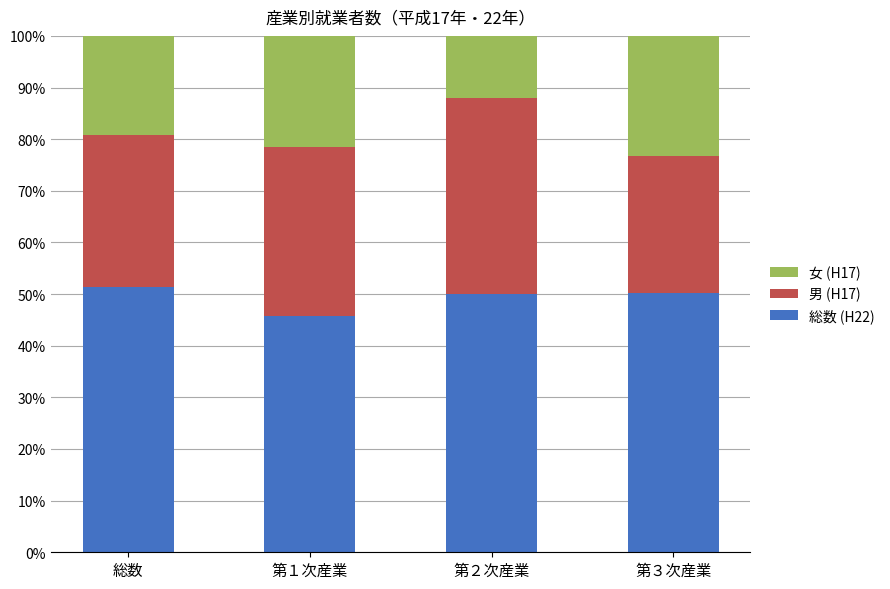

What is the difference between the maximum and minimum values in the 総数 (H22) series?

5.6